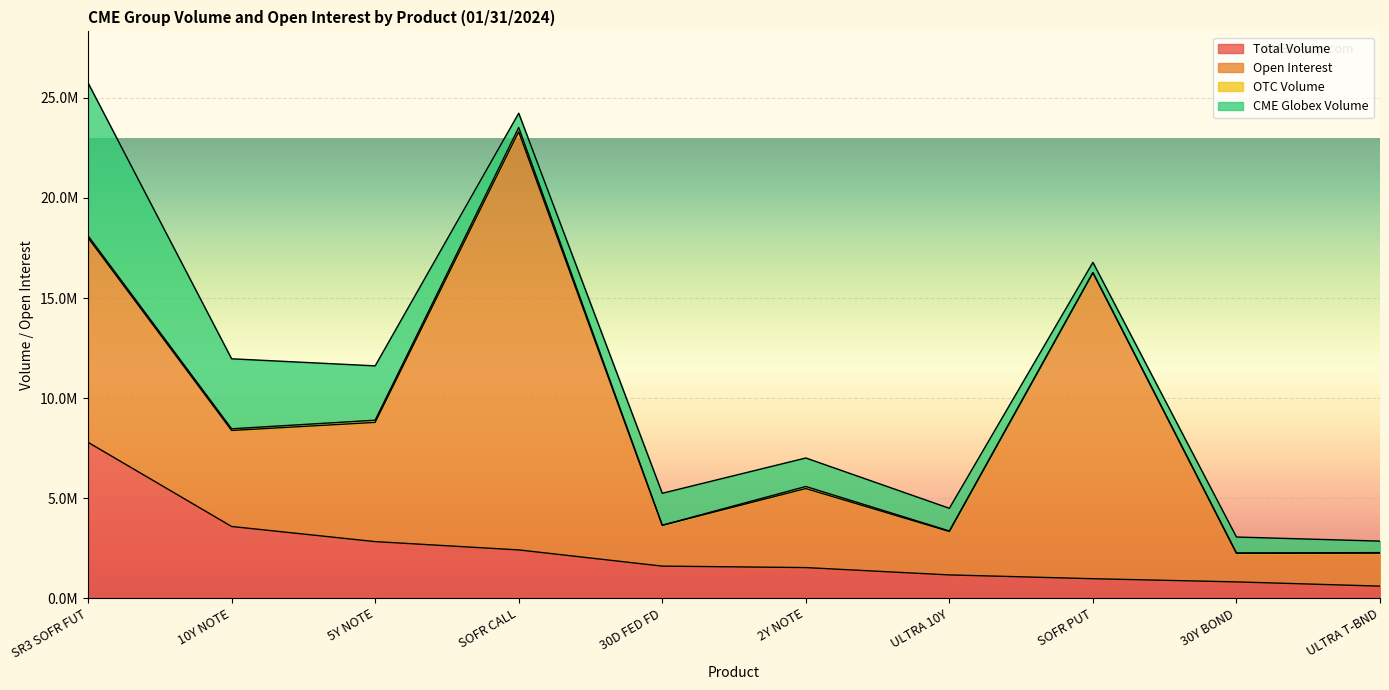

Where is the first local minimum for Open Interest?

10Y NOTE